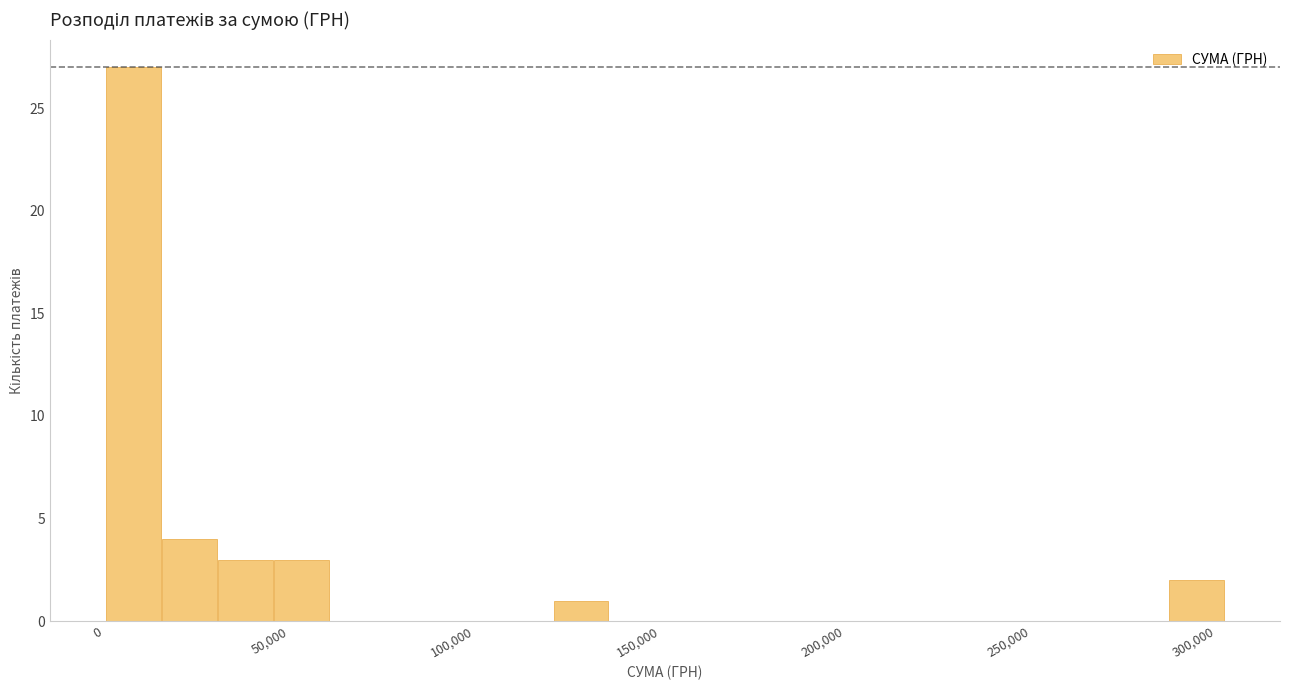

Read against the x-axis, roughly where is the centre of the tallest bar?

10000